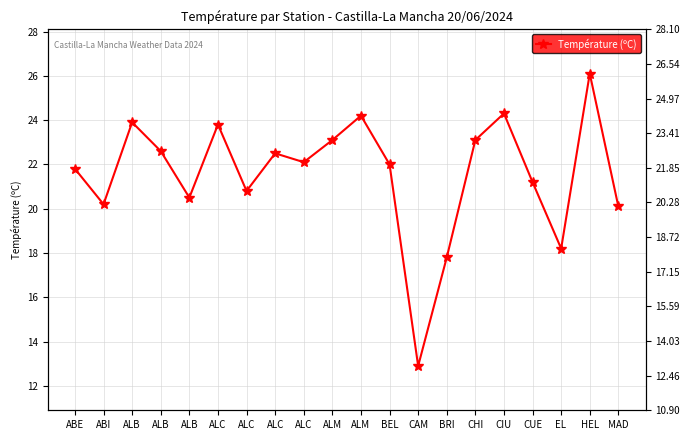

What is the label of the 9th point from the right?

BEL